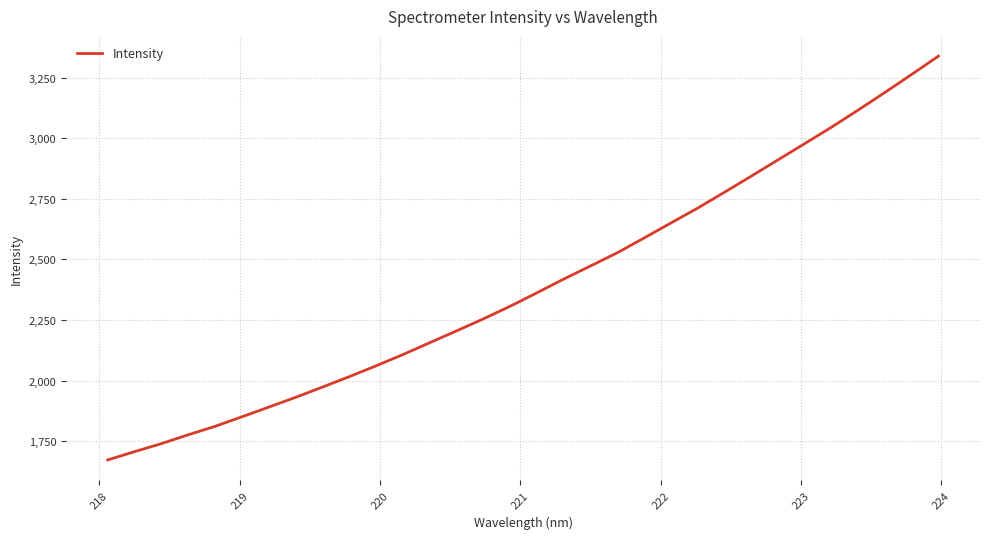

What is the minimum value shown in the chart?

1673.4